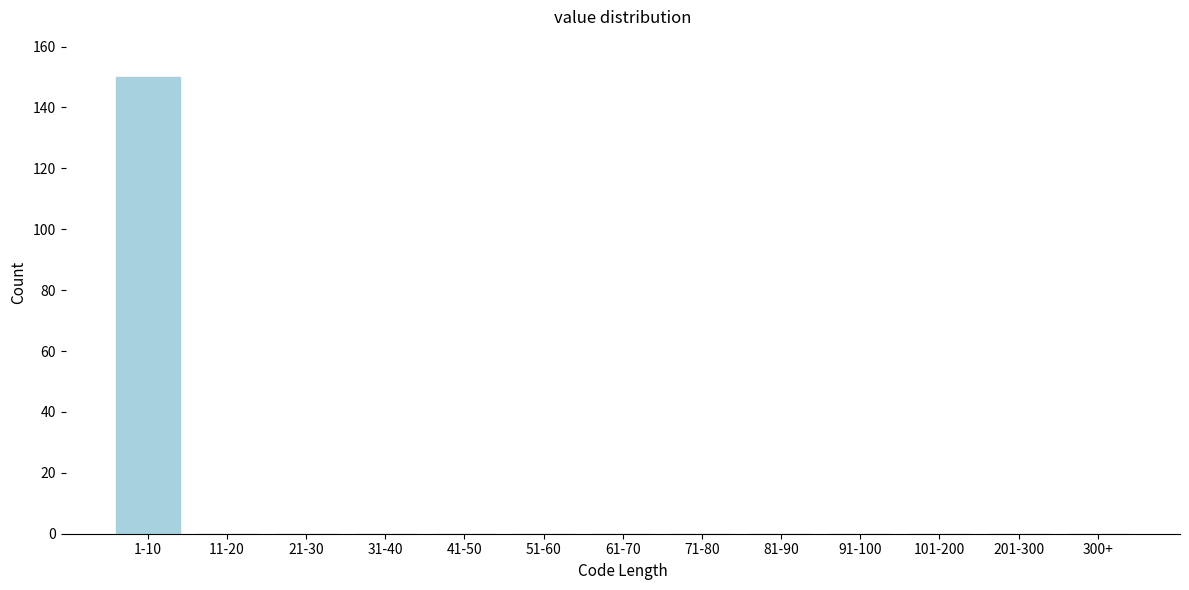

Reading left to right, extract all data points from this chart.

1-10=150	11-20=0	21-30=0	31-40=0	41-50=0	51-60=0	61-70=0	71-80=0	81-90=0	91-100=0	101-200=0	201-300=0	300+=0